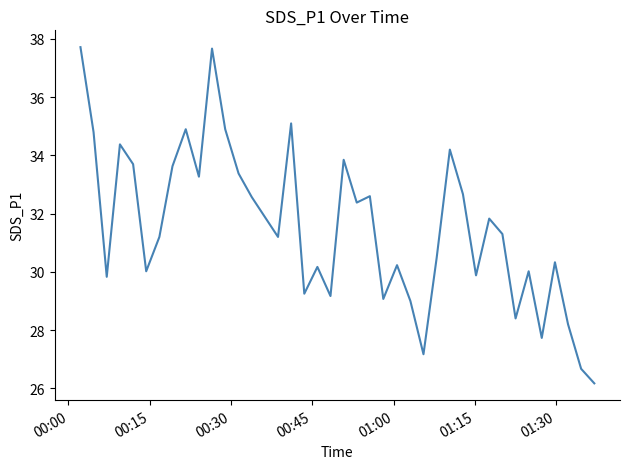

What is the average value?

31.5